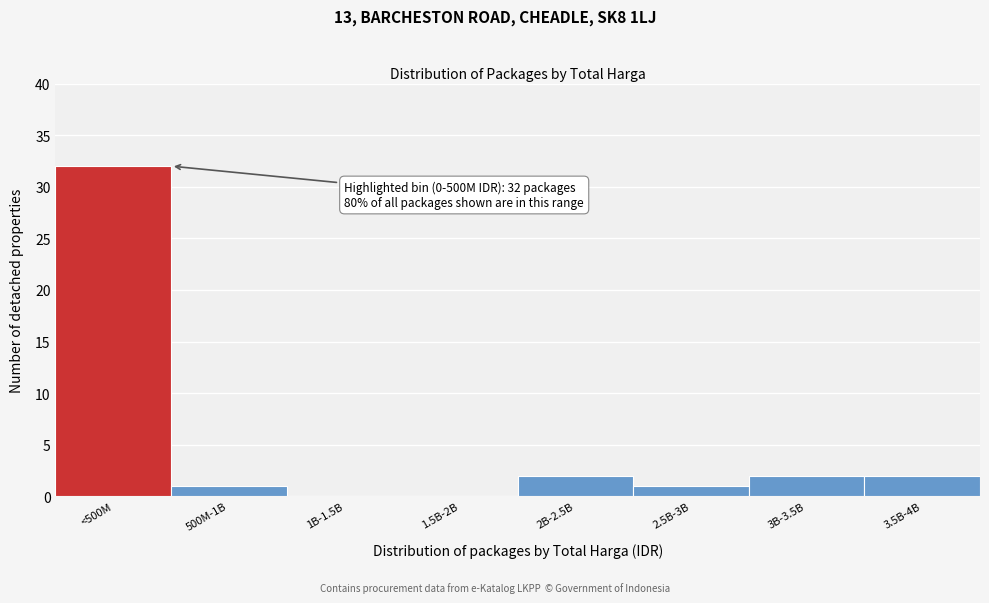

Reading left to right, extract all data points from this chart.

<500M=32	500M-1B=1	1B-1.5B=0	1.5B-2B=0	2B-2.5B=2	2.5B-3B=1	3B-3.5B=2	3.5B-4B=2